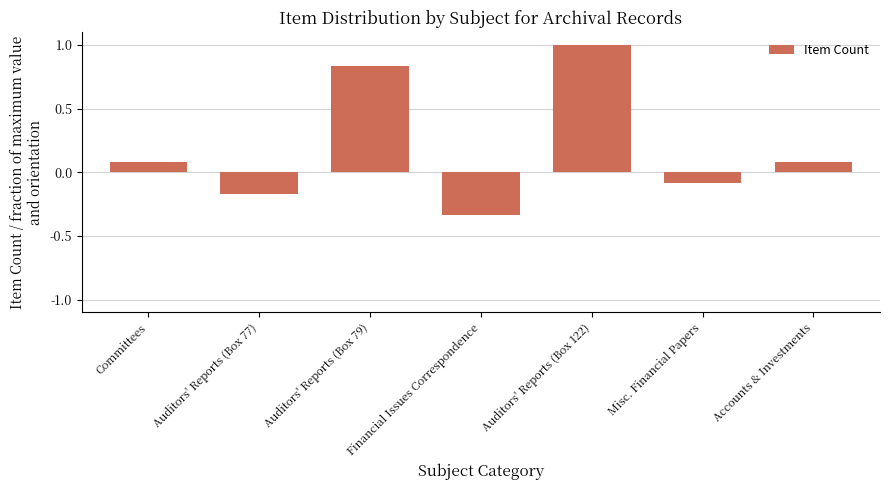

What is the change in value from Financial Issues Correspondence to Accounts & Investments?

+0.4